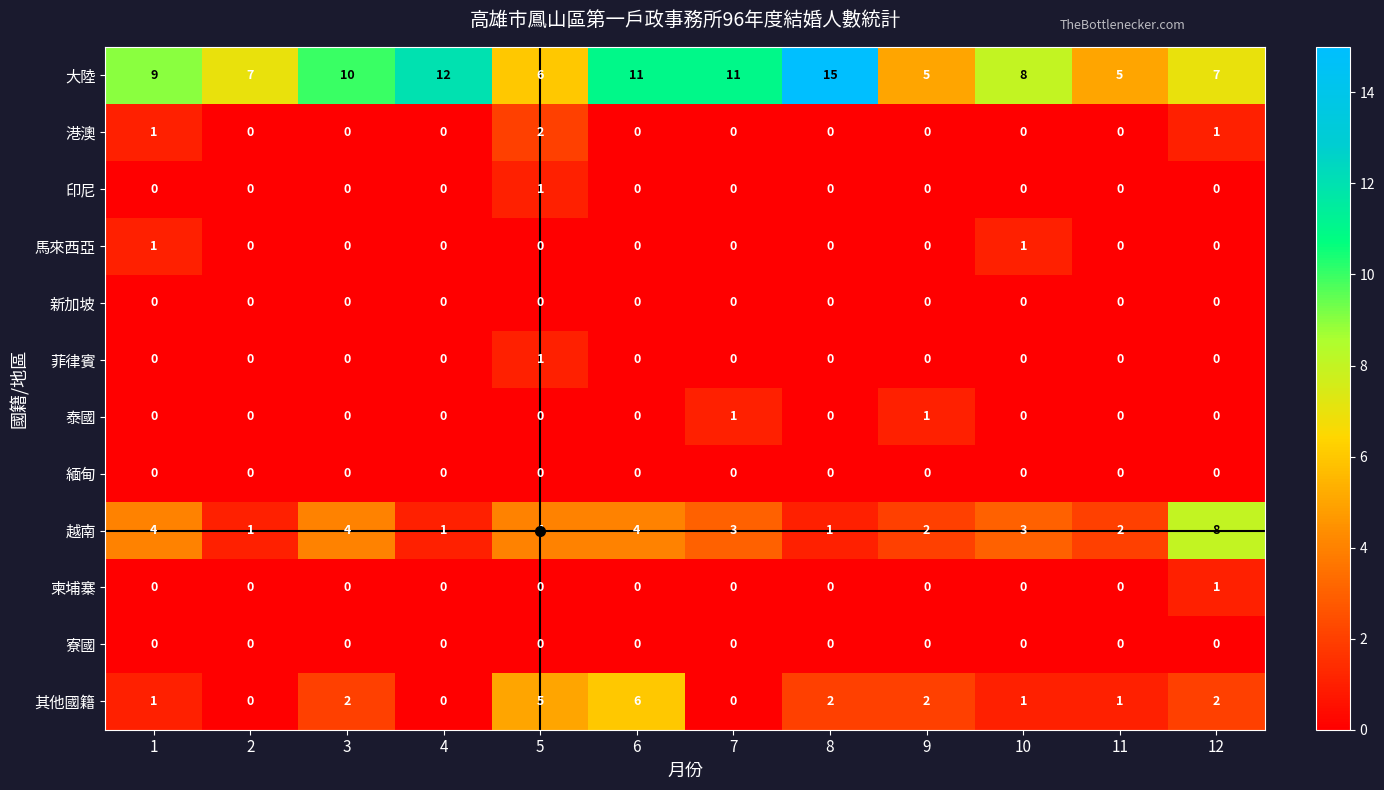

At which label does 越南 reach its peak?

12